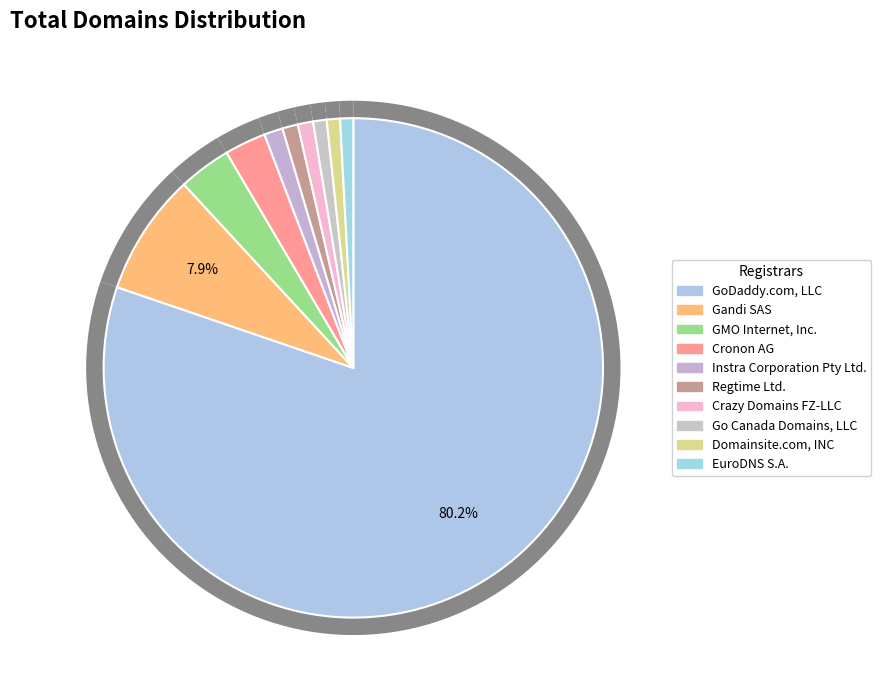

Is it true that Regtime Ltd. is 11% of the pie?

False